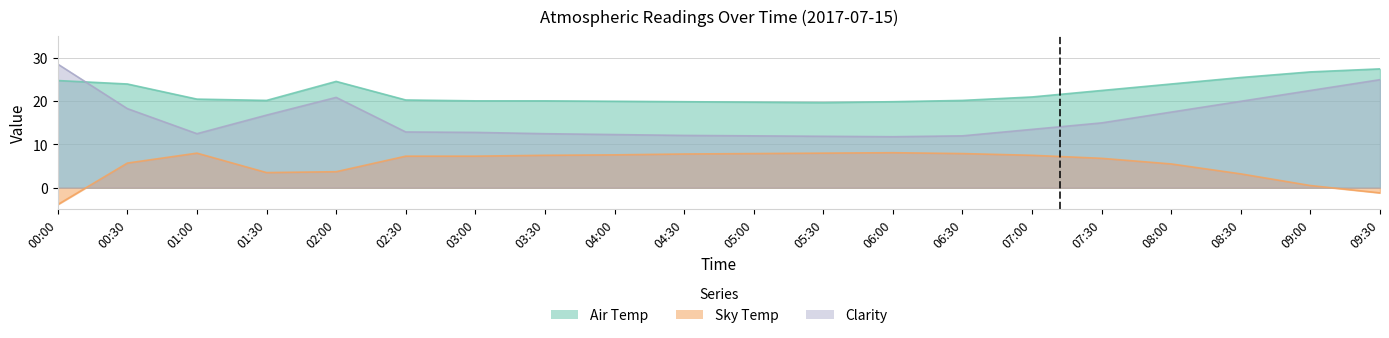

List the labels in order of Clarity value, largest first.

00:00, 09:30, 09:00, 02:00, 08:30, 00:30, 08:00, 01:30, 07:30, 07:00, 02:30, 03:00, 01:00, 03:30, 04:00, 04:30, 05:00, 06:30, 05:30, 06:00